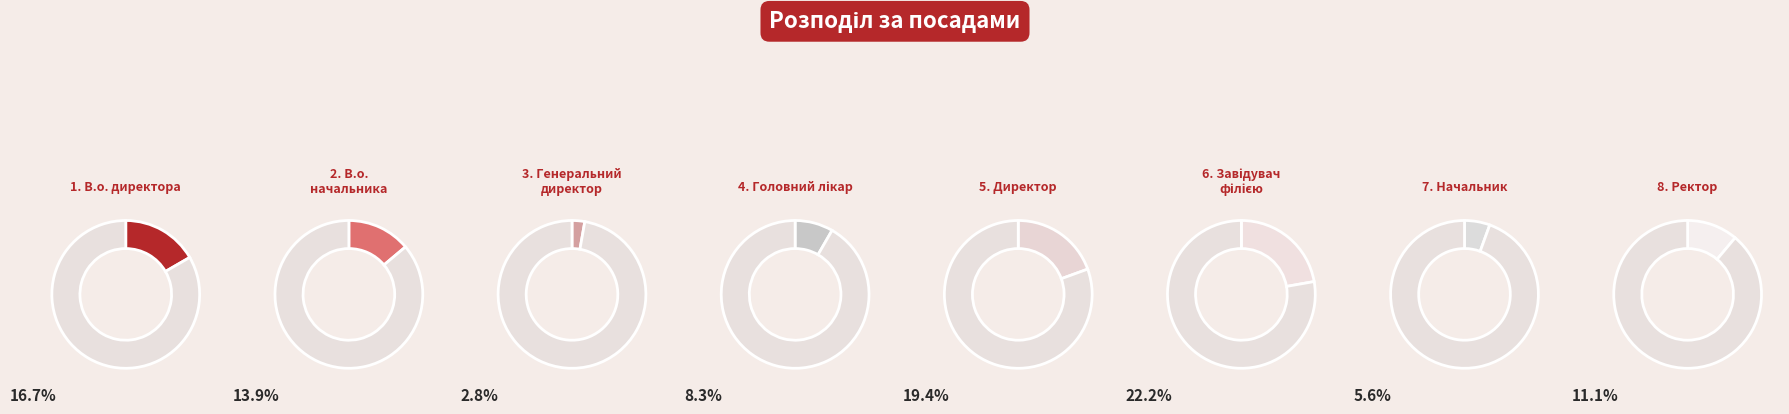

Which category has the smallest portion of the pie?

Генеральний директор